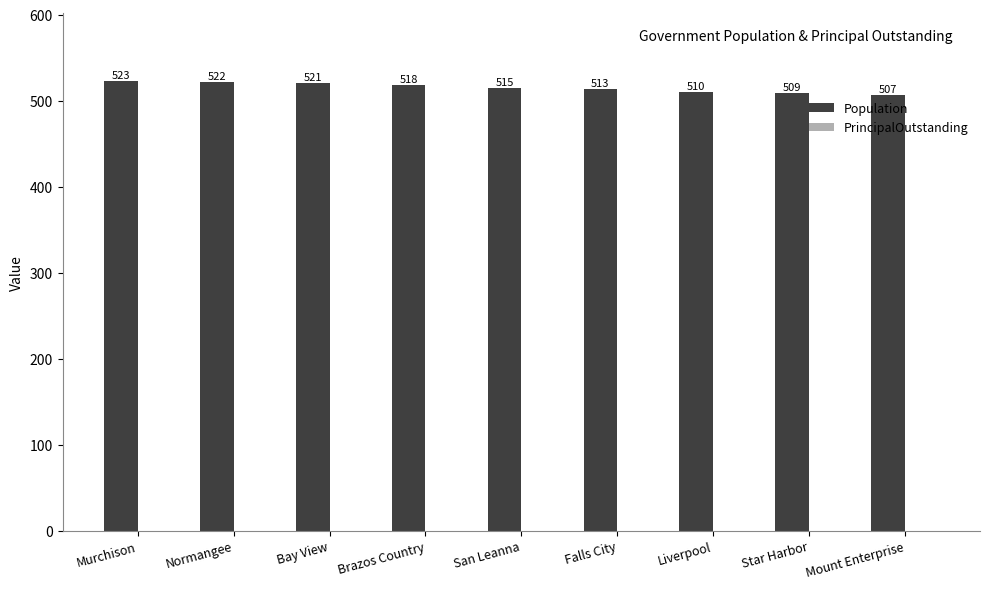

What is the label of the 7th bar from the right?

Bay View